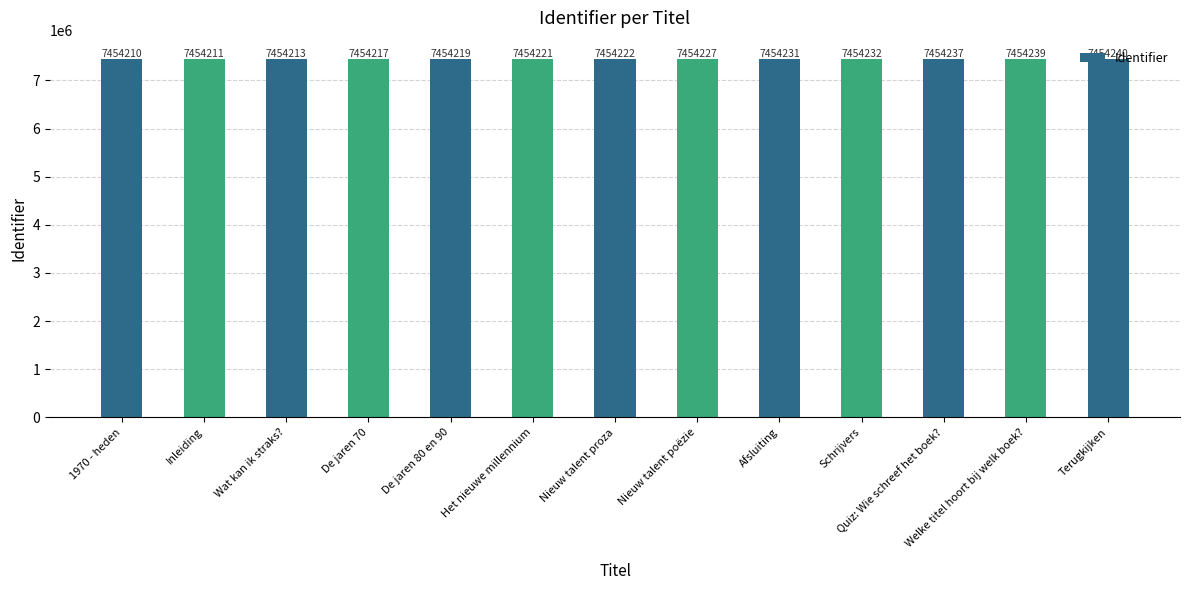

What position from the left is Het nieuwe millennium?

6